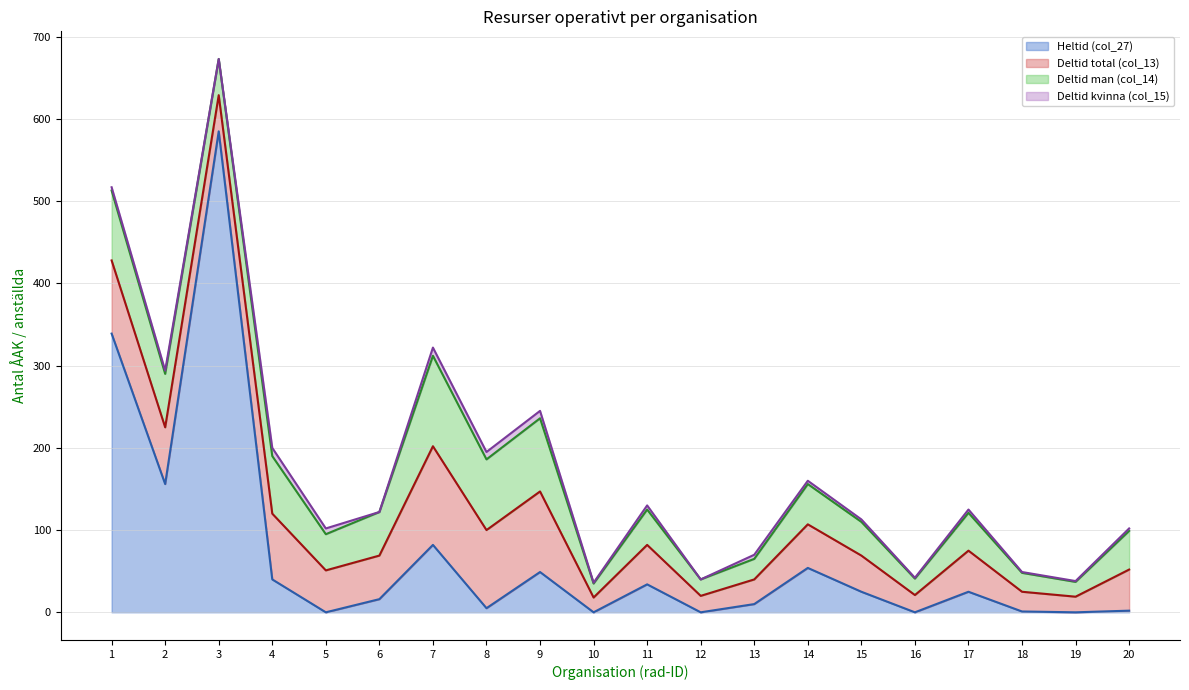

At which category is the sum across all series the highest?

3